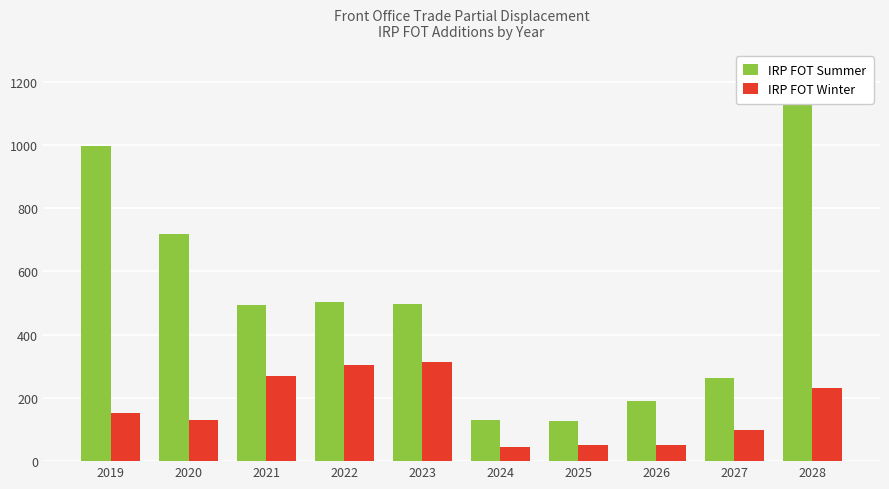

Reading left to right, extract all data points from this chart.

IRP FOT Summer: 2019=997.8	2020=719.5	2021=493.0	2022=502.7	2023=497.9	2024=130.9	2025=126.4	2026=191.2	2027=264.0	2028=1162.5
IRP FOT Winter: 2019=151.4	2020=131.0	2021=268.5	2022=303.3	2023=314.0	2024=44.3	2025=50.8	2026=52.6	2027=99.7	2028=231.6